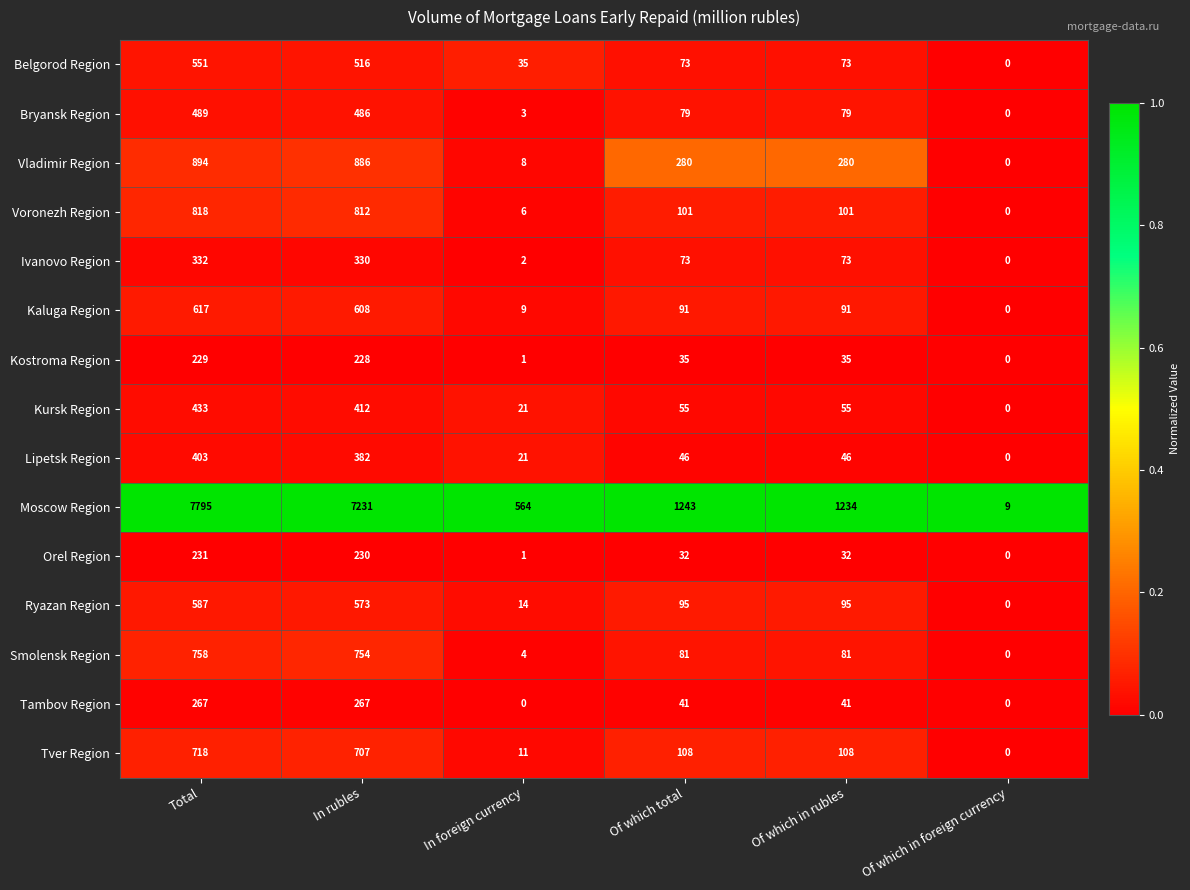

Rank the series by their maximum value, from lowest to highest.

Kostroma Region, Orel Region, Tambov Region, Ivanovo Region, Lipetsk Region, Kursk Region, Bryansk Region, Belgorod Region, Ryazan Region, Kaluga Region, Tver Region, Smolensk Region, Voronezh Region, Vladimir Region, Moscow Region